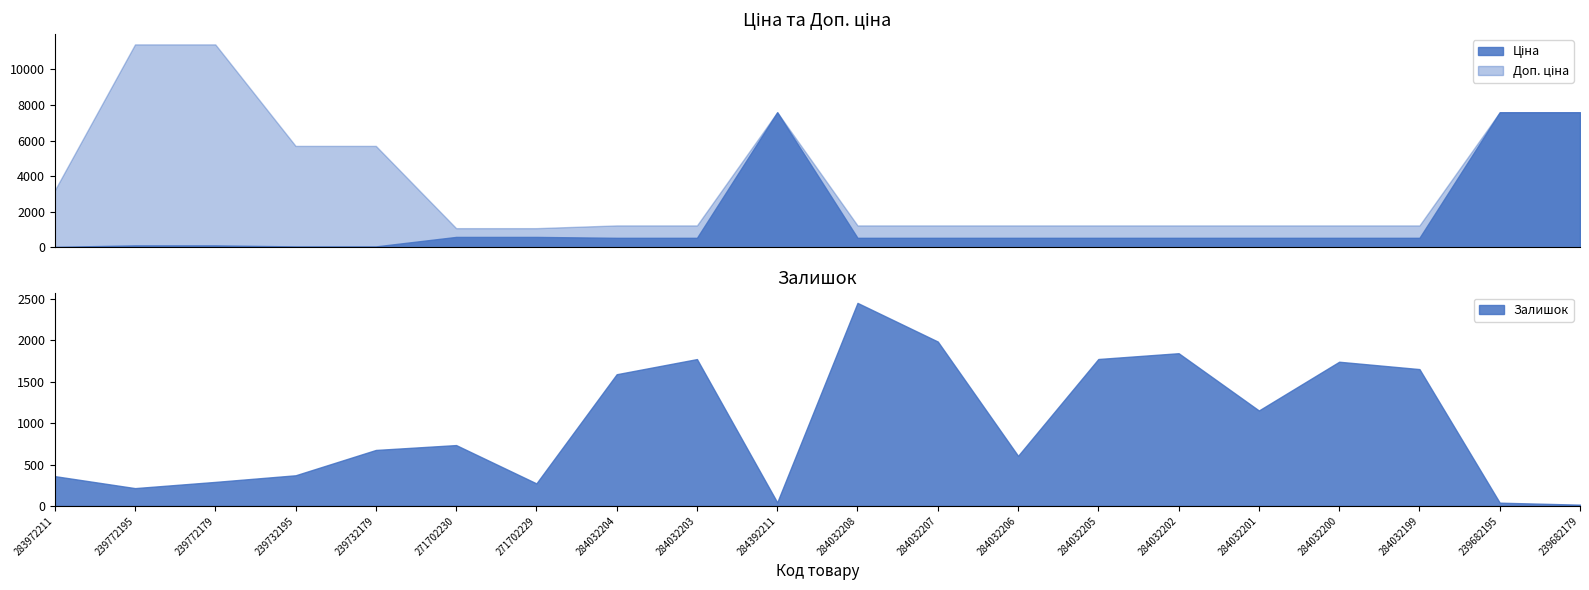

Is it true that Залишок equals 43 at 284392211?

True